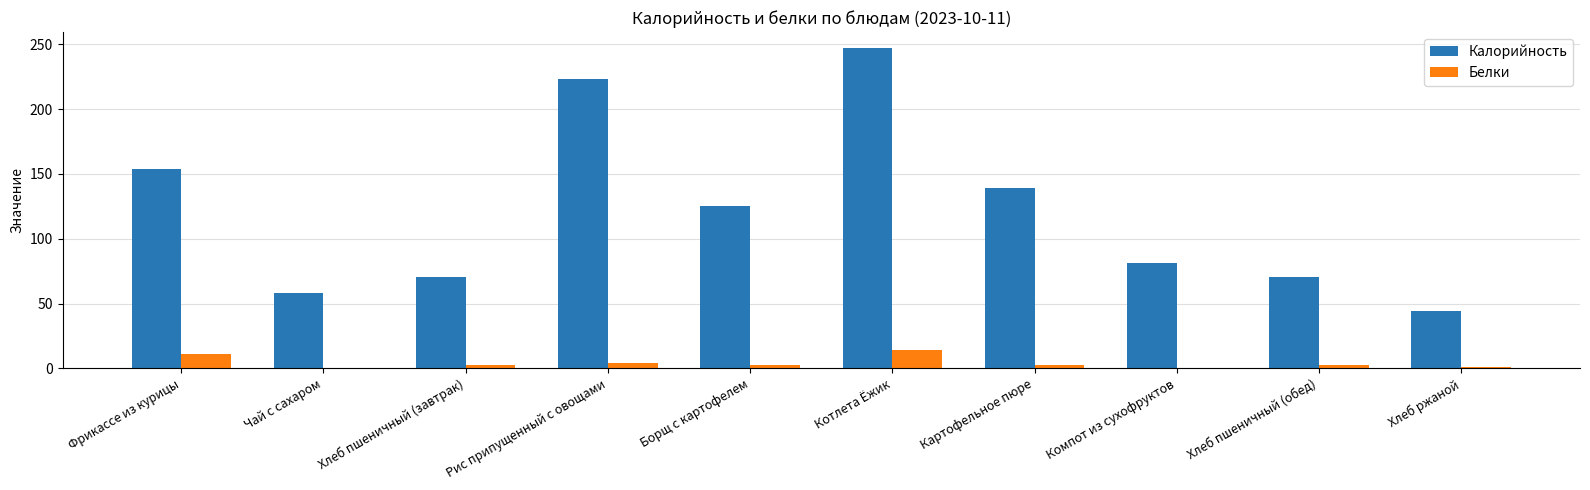

At which category is the sum across all series the highest?

Котлета Ёжик